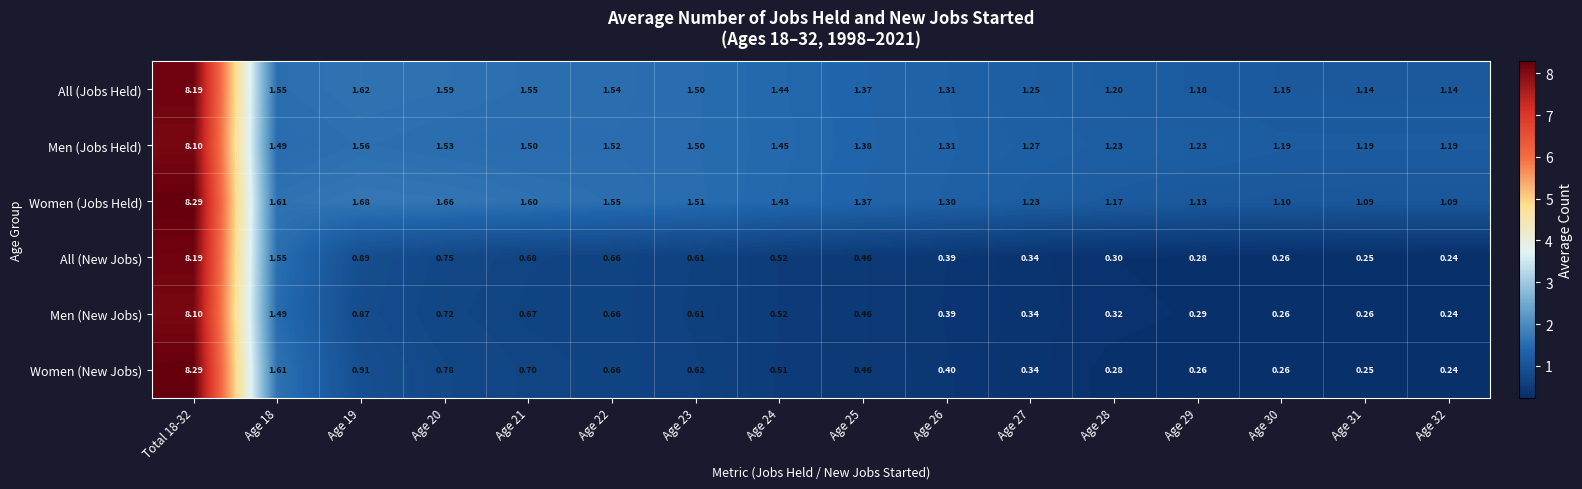

Is the value of Women (Jobs Held) at Age 29 greater than the value of Men (Jobs Held) at Age 20?

No